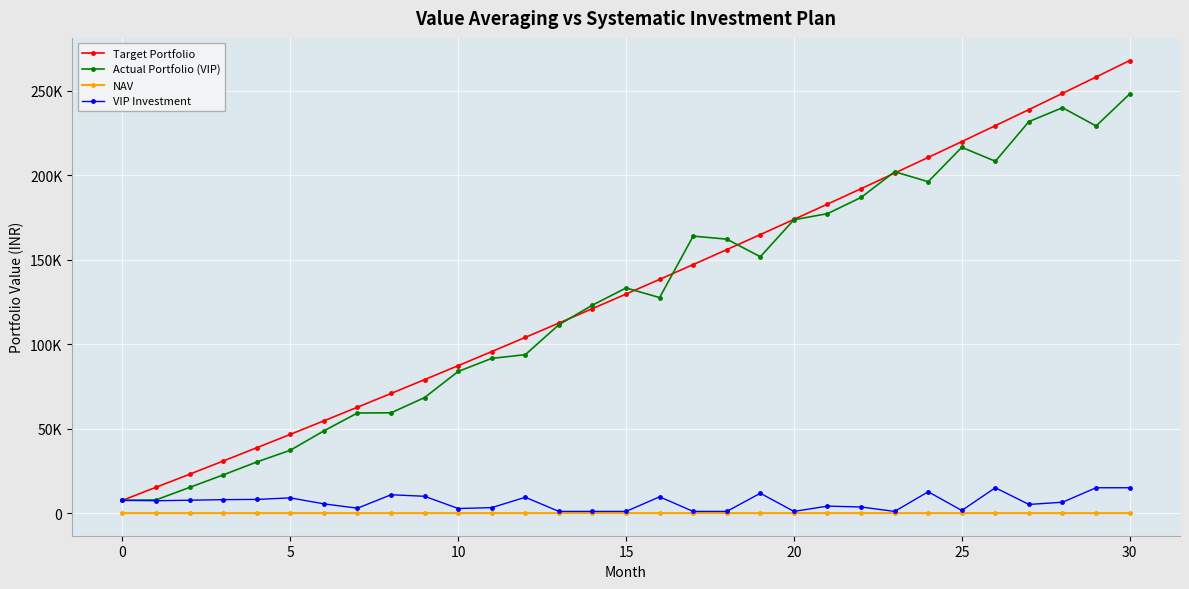

What is the value of the VIP Investment point at the 3rd from the left?

7623.2